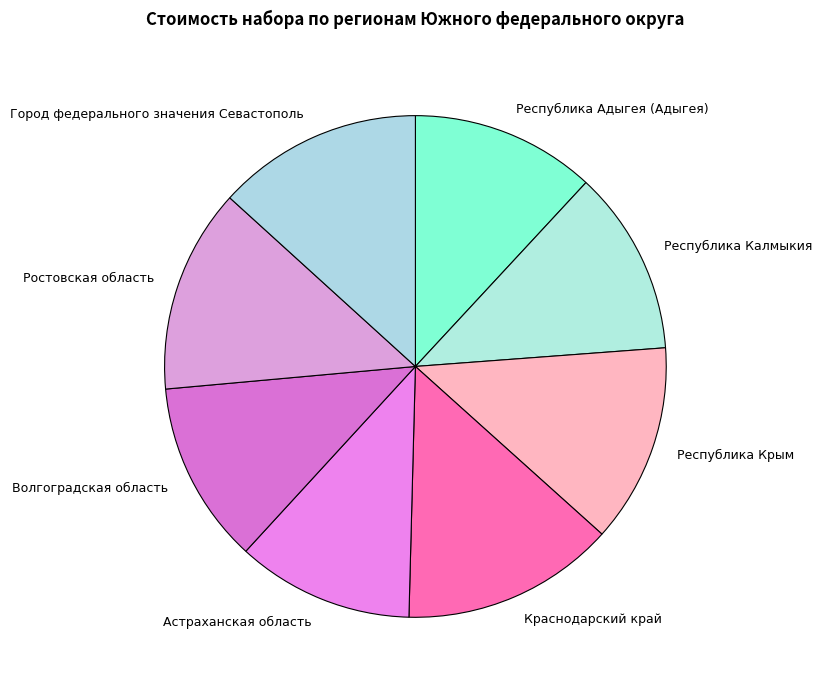

Approximately how many times larger is the value at Ростовская область compared to Республика Крым?

1.0